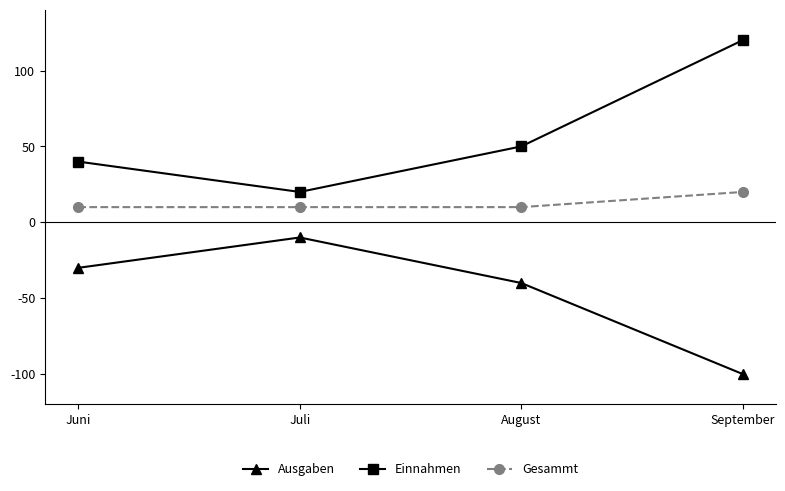

What position from the right is Juli?

3